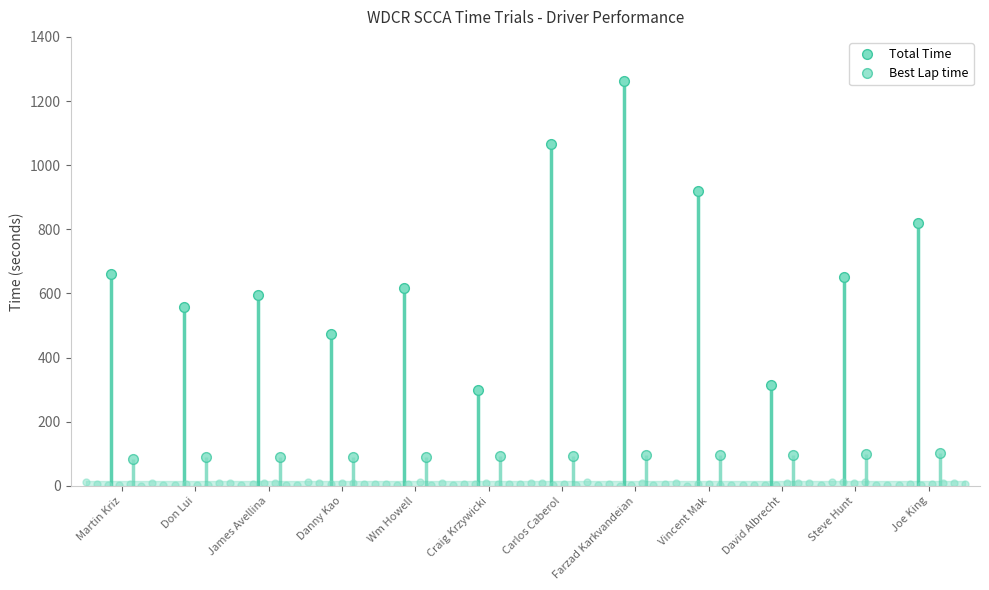

At which category does the chart reach its peak across all series?

Farzad Karkvandeian